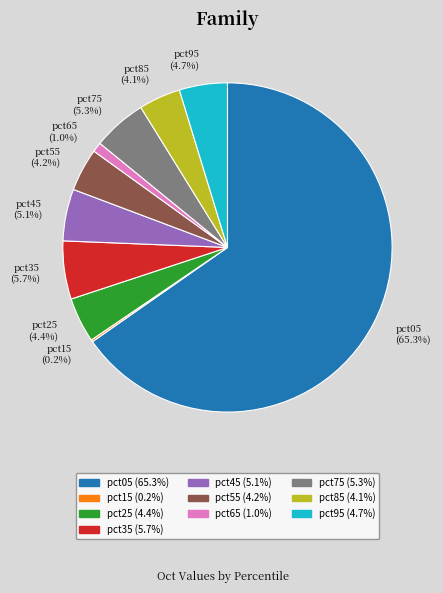

To the nearest percent, what is the difference between the largest and smallest slice percentages?

65%